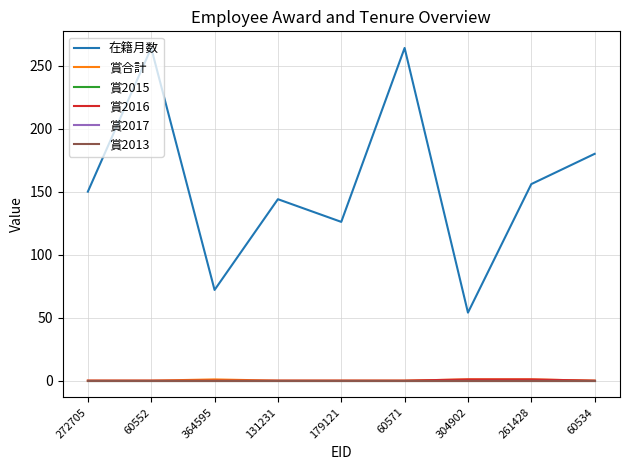

Which category has the highest value in the 賞2013 series?

272705